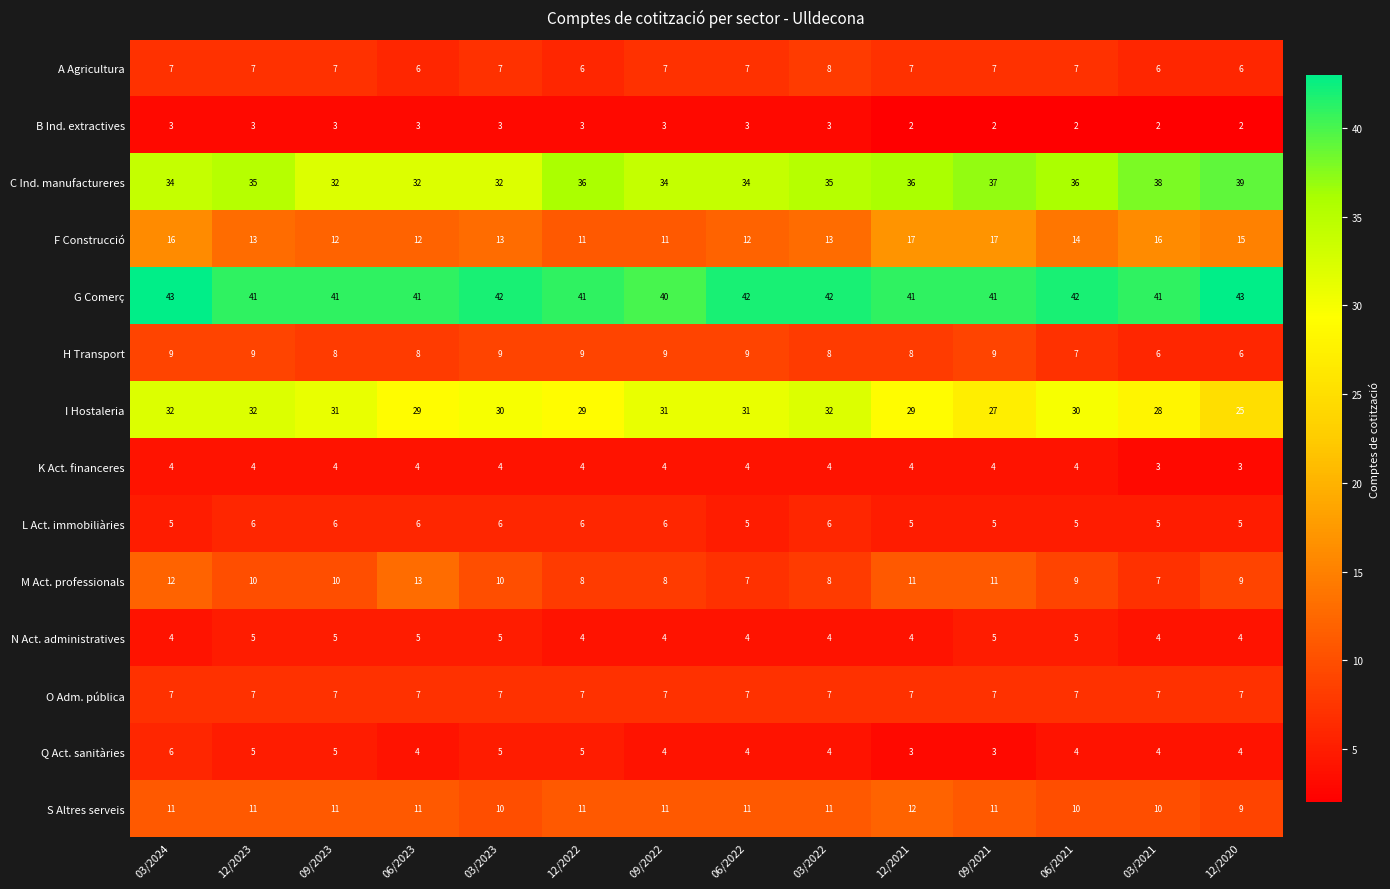

Count the number of categories in the chart.

14